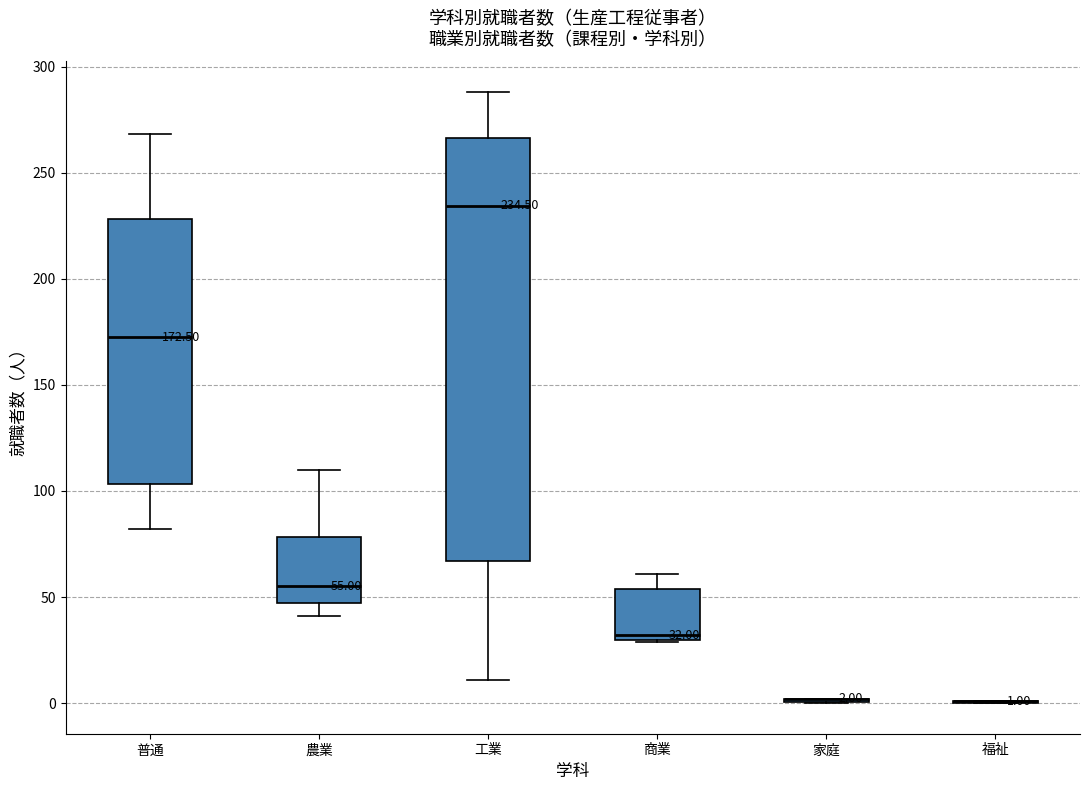

Which box is the tallest, from its lower edge to its upper edge?

工業